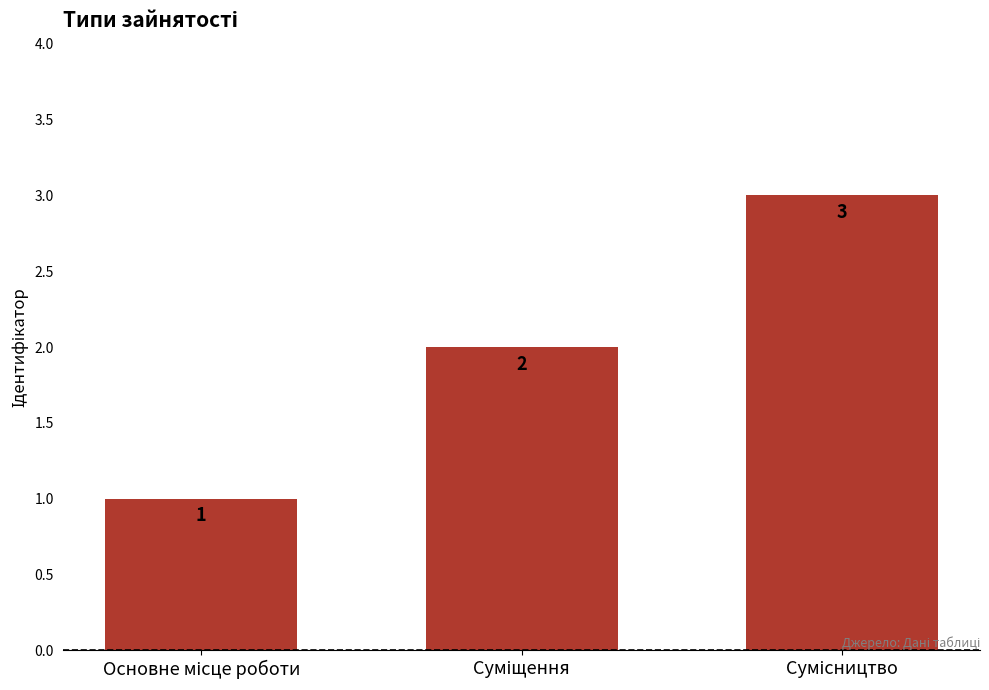

Count the values in the range 1 to 3.

3